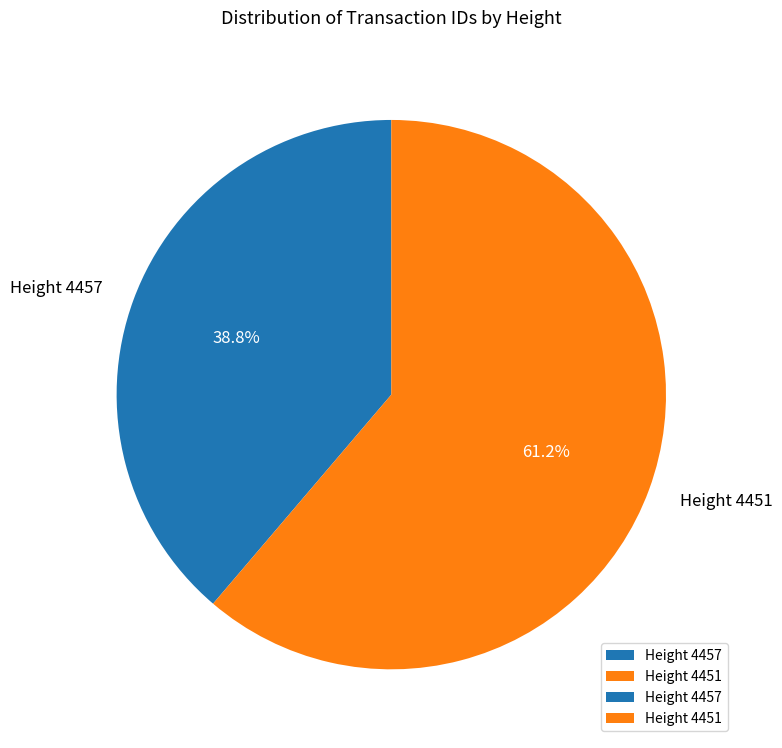

Is Height 4451 the majority of the pie?

Yes